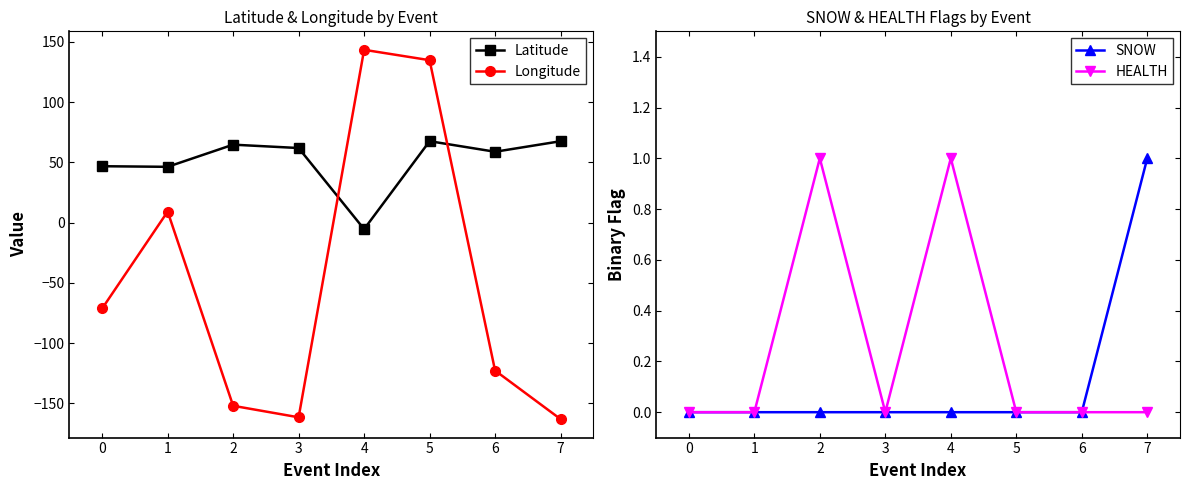

List the series in order of their peak value, highest first.

Longitude, Latitude, SNOW, HEALTH